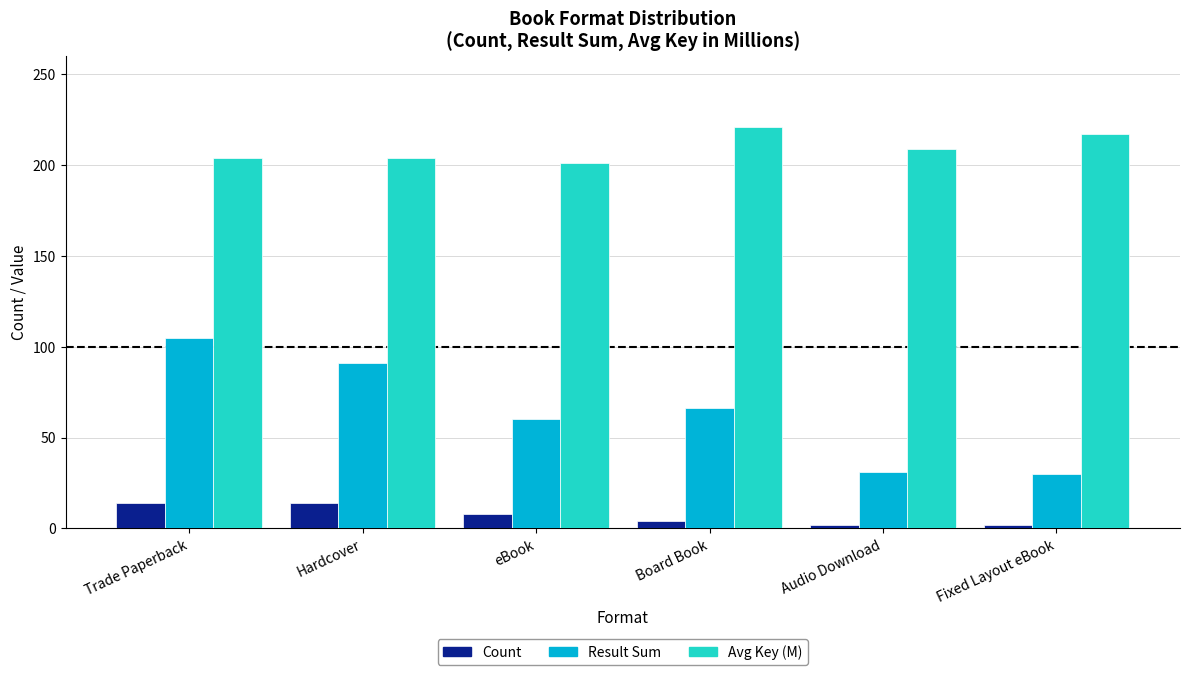

Rank the series at Hardcover from highest to lowest value.

Avg Key (M), Result Sum, Count